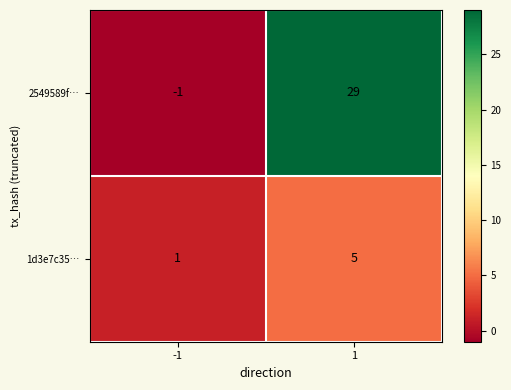

Read the 2549589f… value at 1.

29